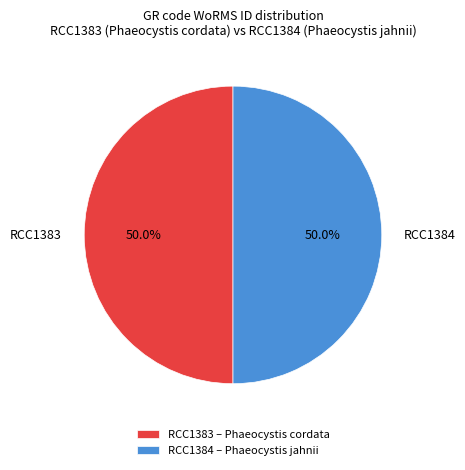

What is the ratio of the value at RCC1383 to the value at RCC1384?

1.0